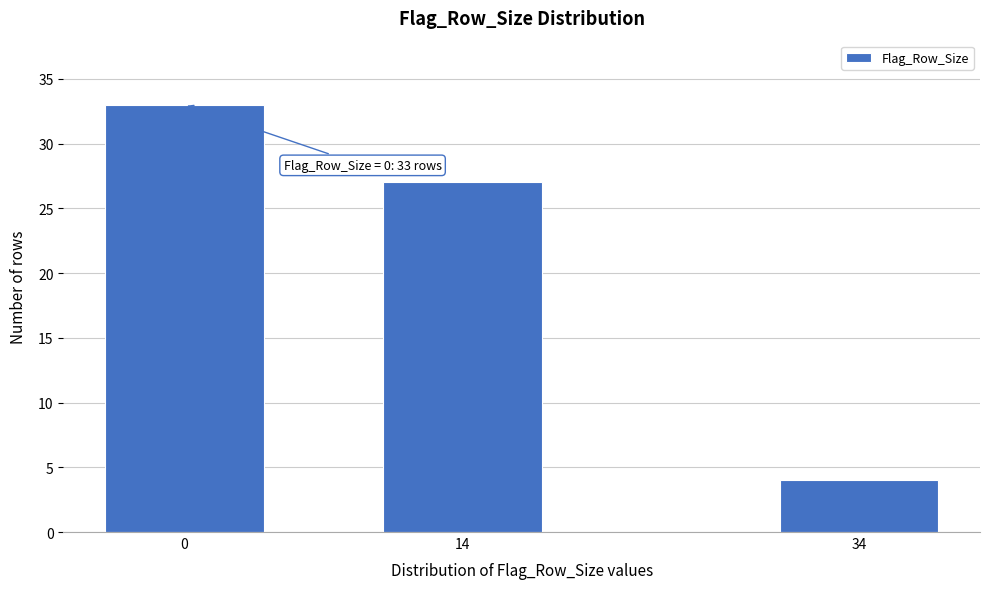

Reading left to right, transcribe all the data shown in this chart.

0=33	14=27	34=4